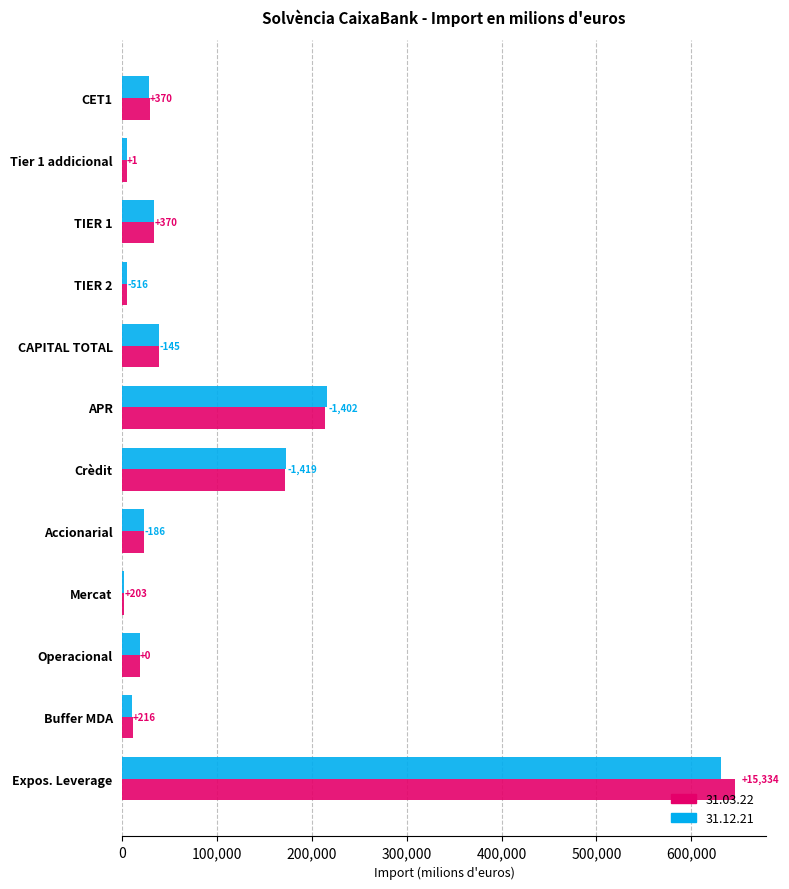

At how many categories does at least one series exceed 41061?

3